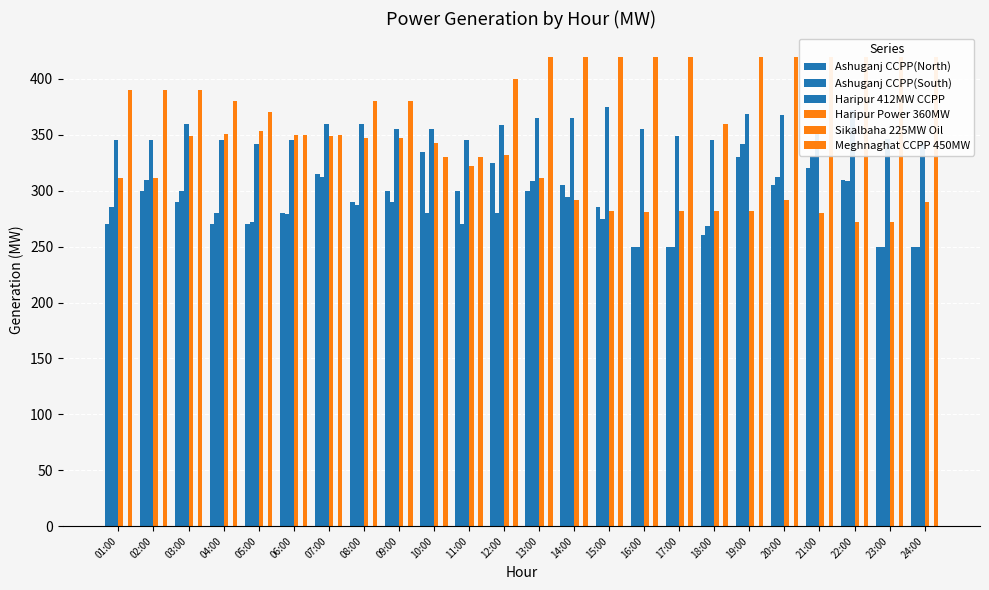

Is it true that Meghnaghat CCPP 450MW equals 280 at 13:00?

False